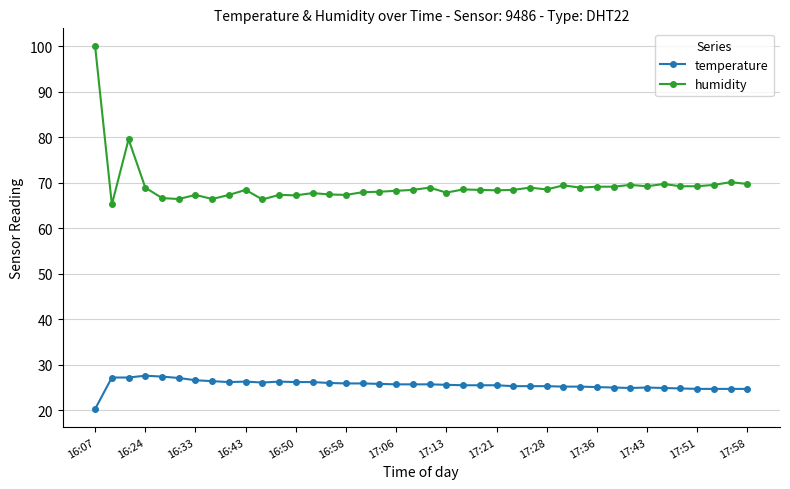

Does the chart display data point markers on the line(s)?

Yes